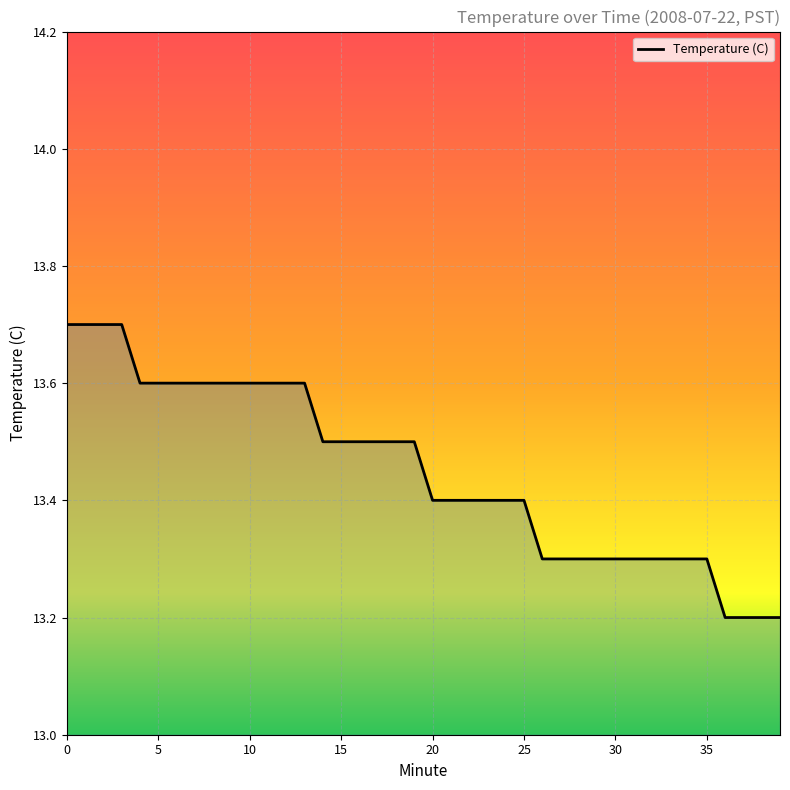

What is the difference between the maximum and minimum values?

0.5